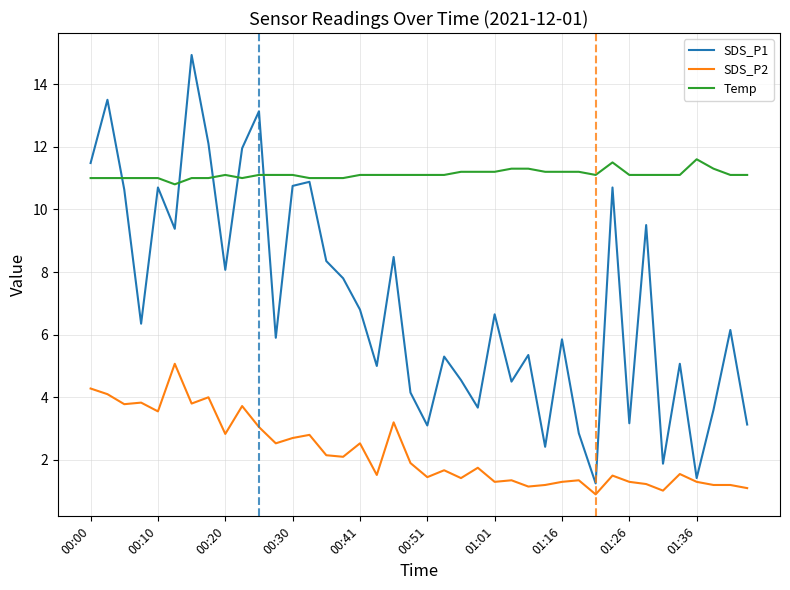

After their last crossing, which series has the higher values: SDS_P1 or Temp?

Temp